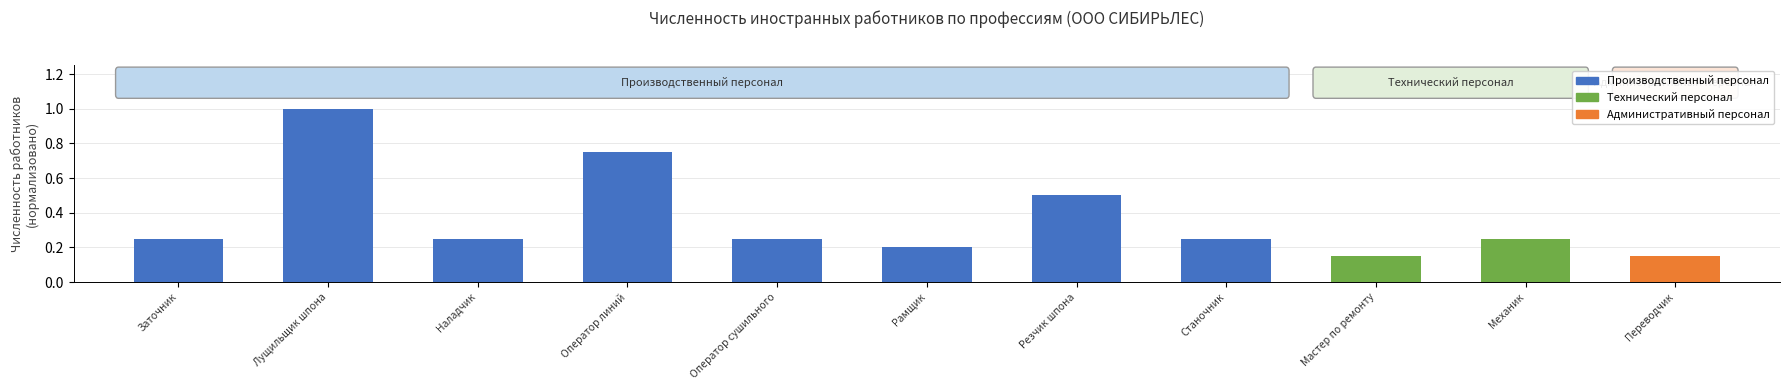

What is the minimum value shown in the chart?

0.1